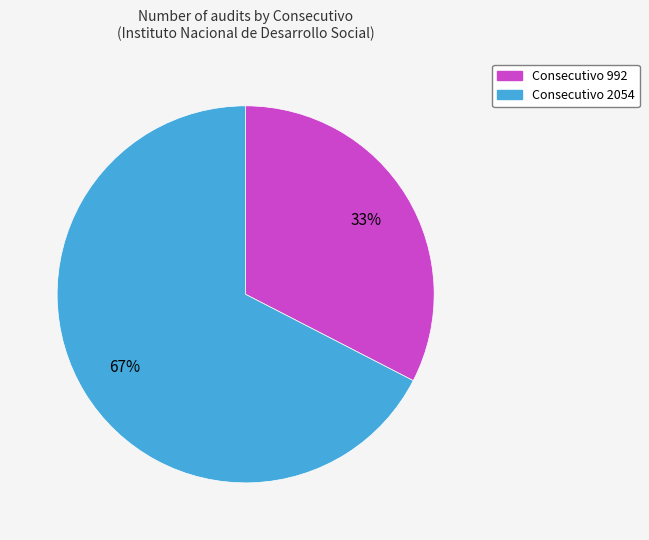

How many segments does this pie chart have?

2